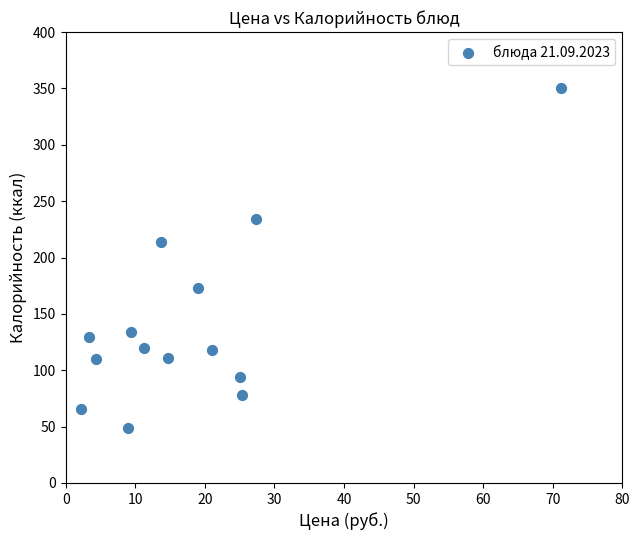

What is the range of X values (max minus min)?

69.0